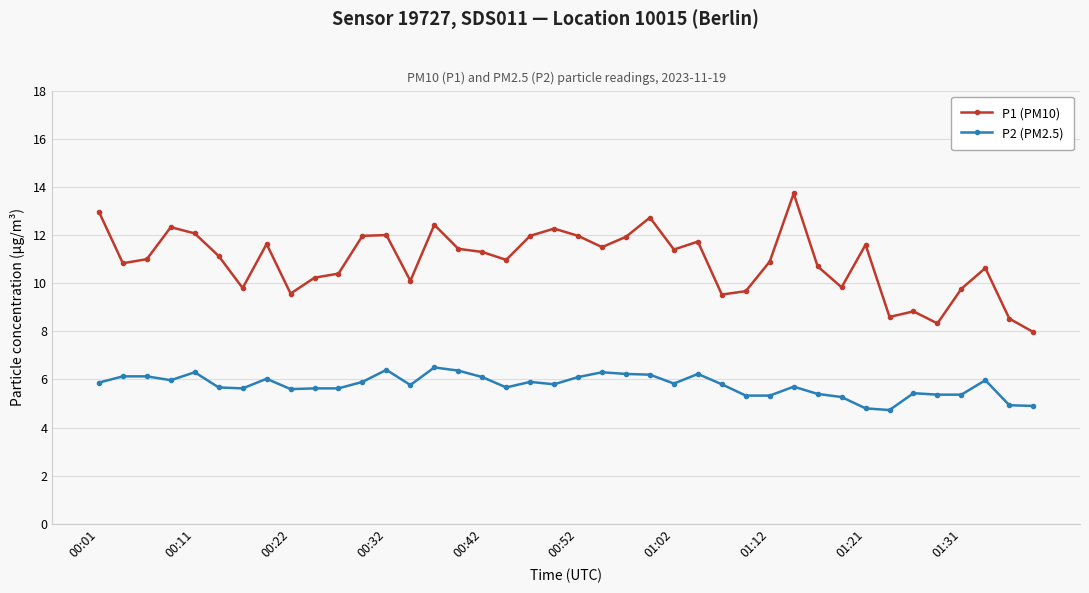

What is the average value of the P1 (PM10) series?

10.9